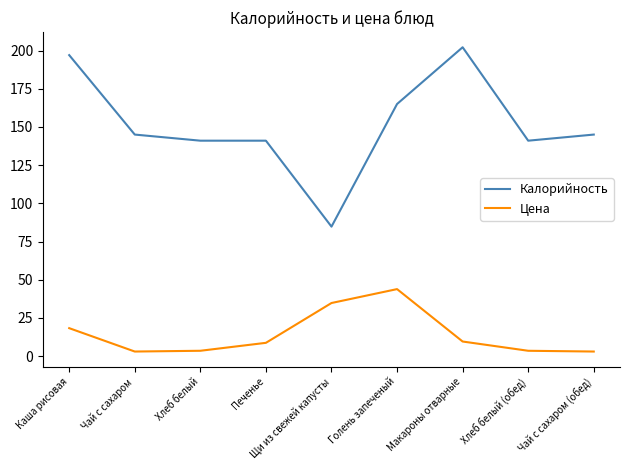

At which category is the sum across all series the highest?

Каша рисовая